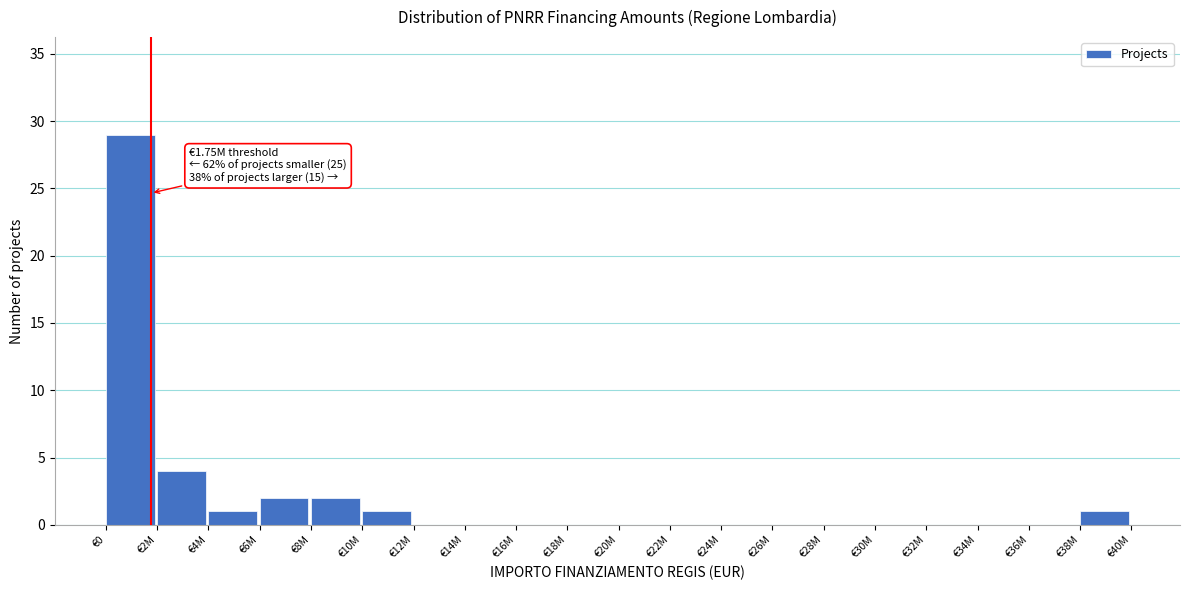

Reading right to left, what are all the values shown in this chart?

€38M=1	€36M=0	€34M=0	€32M=0	€30M=0	€28M=0	€26M=0	€24M=0	€22M=0	€20M=0	€18M=0	€16M=0	€14M=0	€12M=0	€10M=1	€8M=2	€6M=2	€4M=1	€2M=4	€0=29